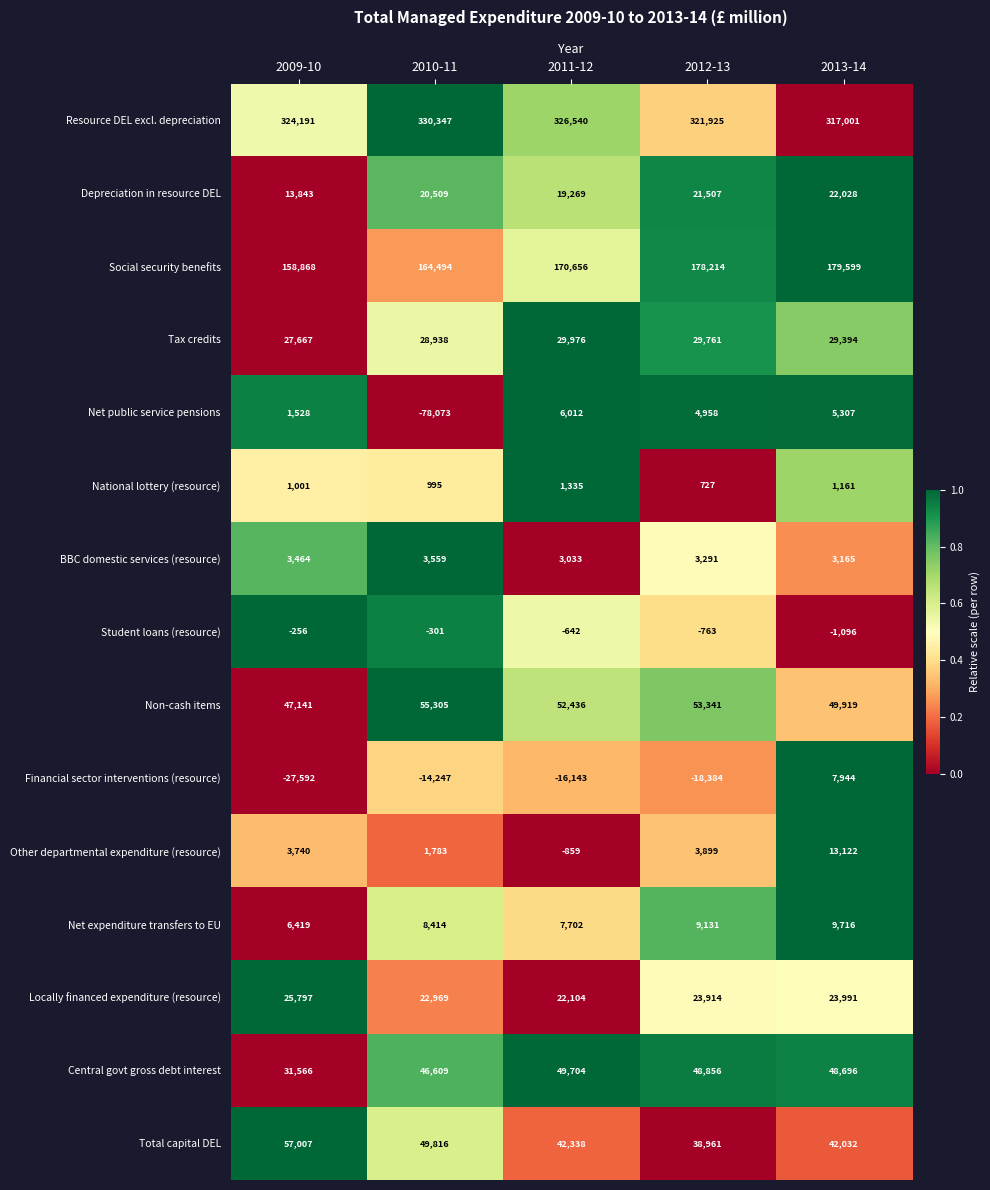

At which label does BBC domestic services (resource) first exceed 3291?

2009-10